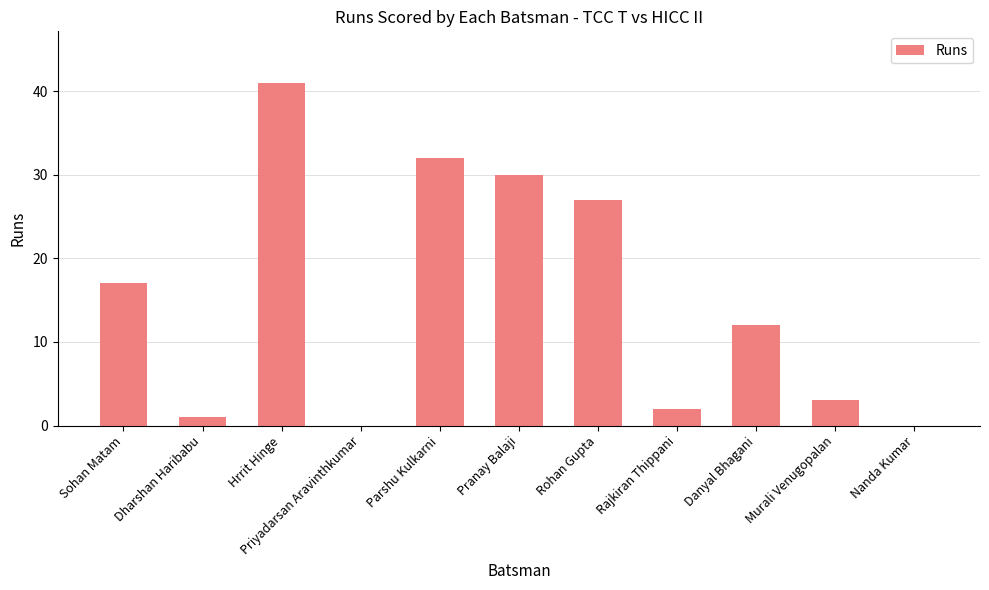

Are the bars horizontal?

No